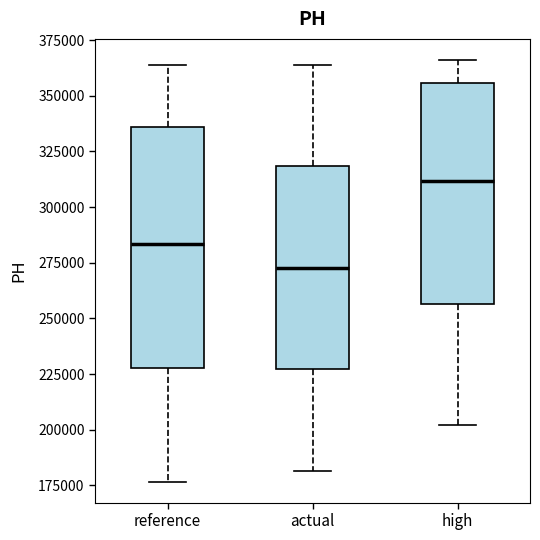

Which box is the tallest, from its lower edge to its upper edge?

reference